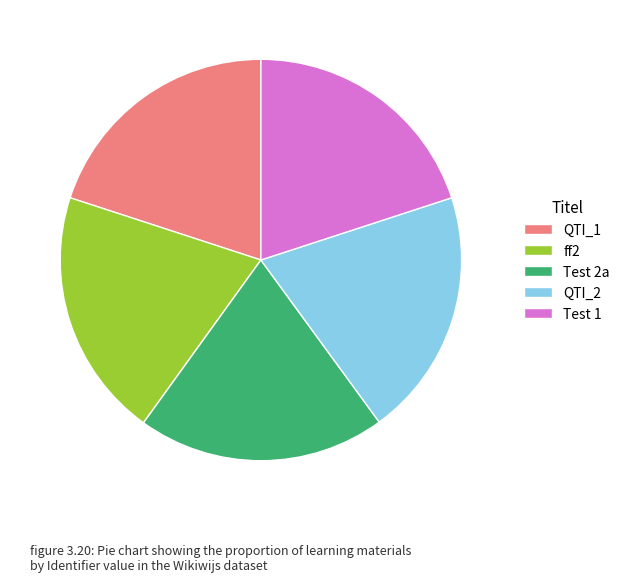

How many slices are in this pie chart?

5